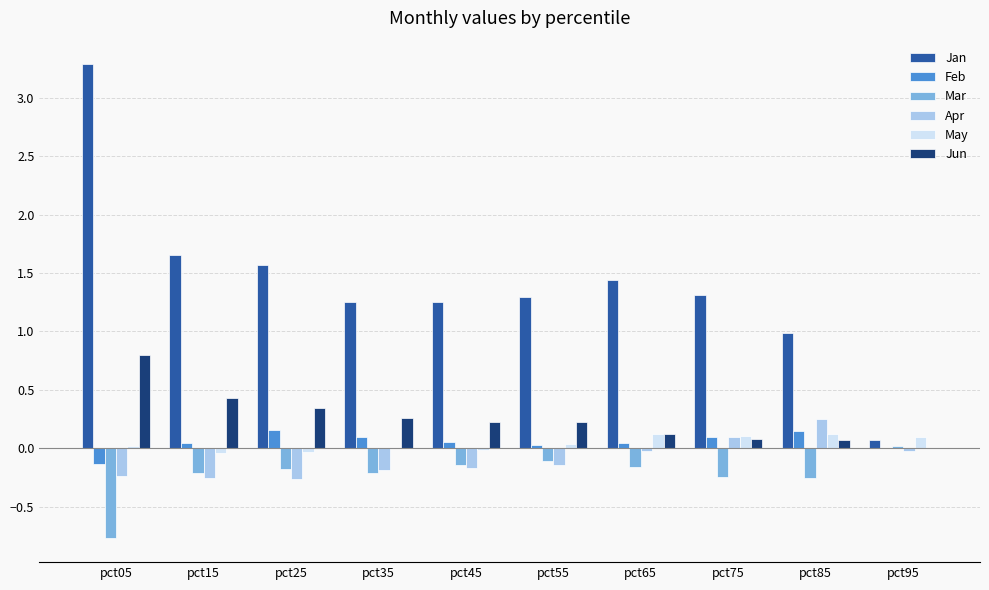

Which label corresponds to the largest value in the chart?

pct05